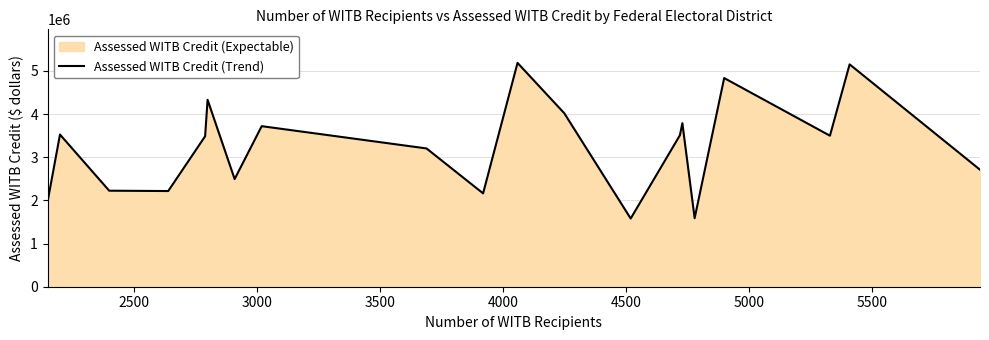

What is the maximum value shown in the chart?

5186000